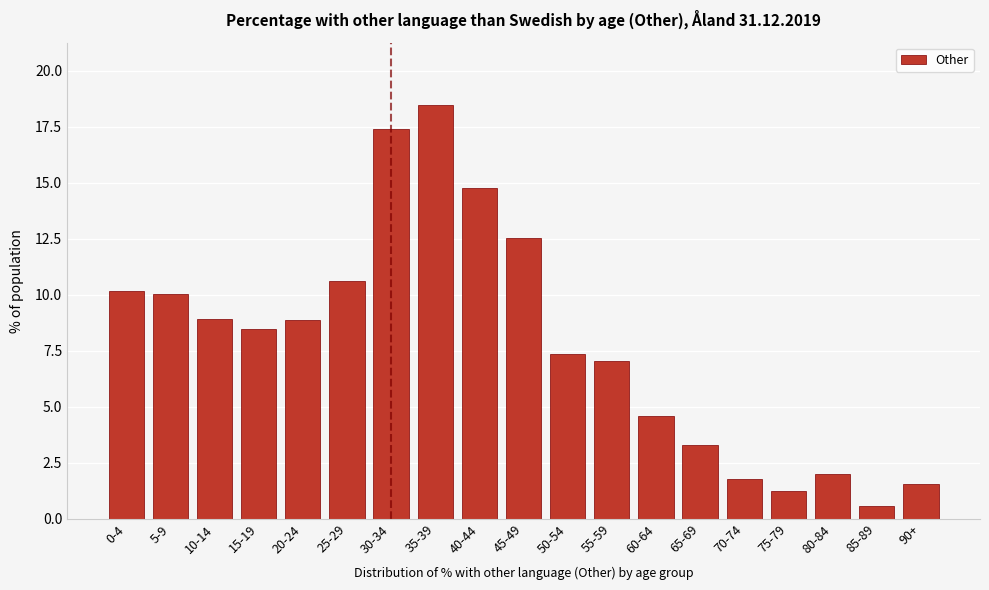

The value at 45-49 is 12.5. True or false?

True